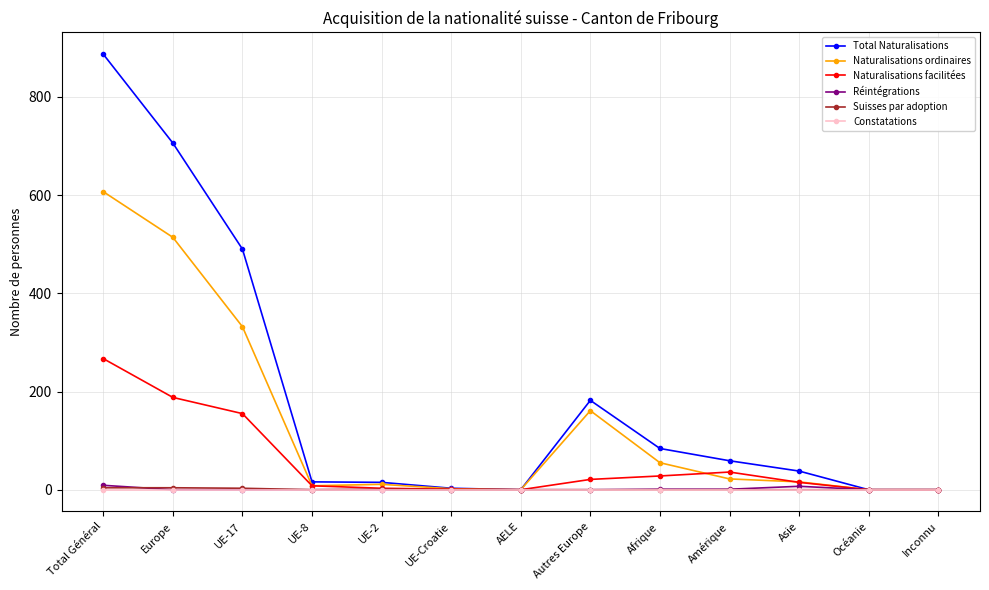

True or false: Naturalisations ordinaires has a value of -183 at Inconnu.

False